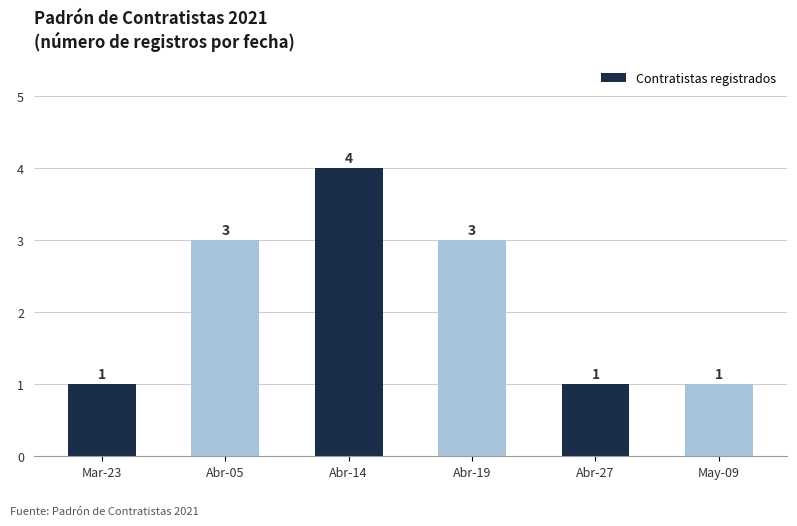

What is the sum of the values at Abr-19 and May-09?

4